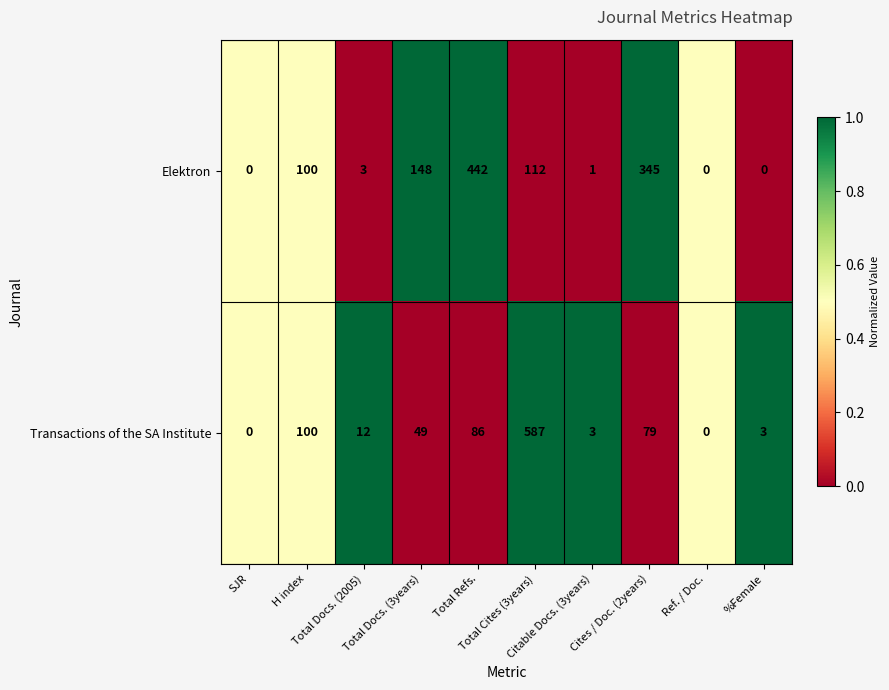

At which category is the sum across all series the highest?

Total Cites (3years)